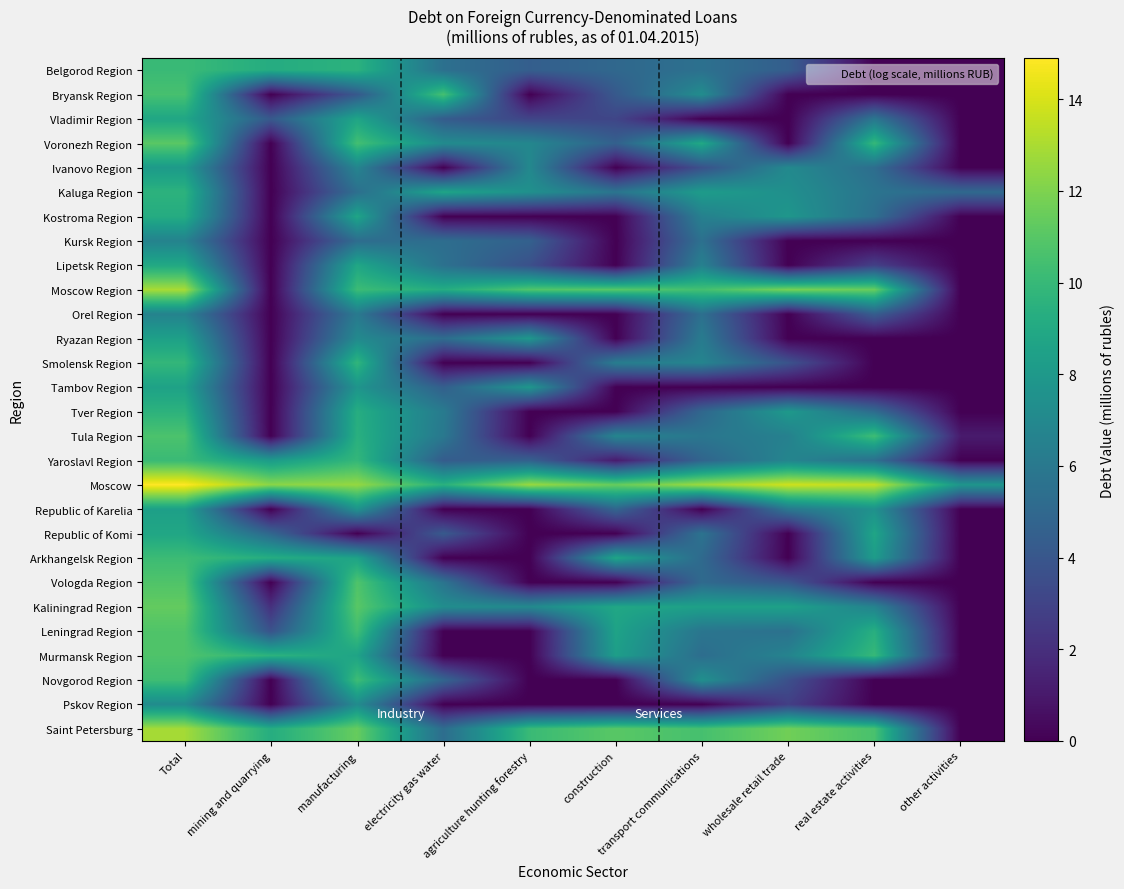

Which series has the largest total across all categories?

Moscow